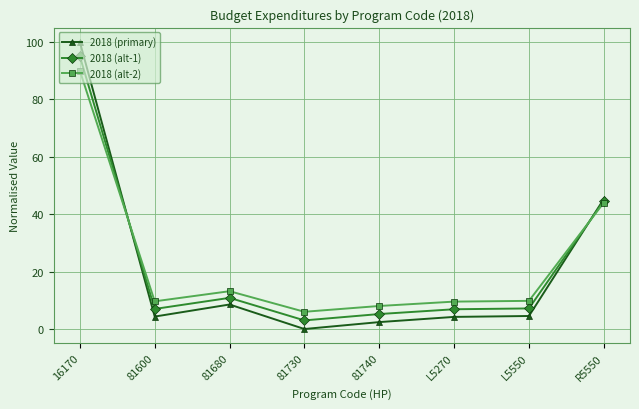

Rank the series by their maximum value, from highest to lowest.

2018 (primary), 2018 (alt-1), 2018 (alt-2)